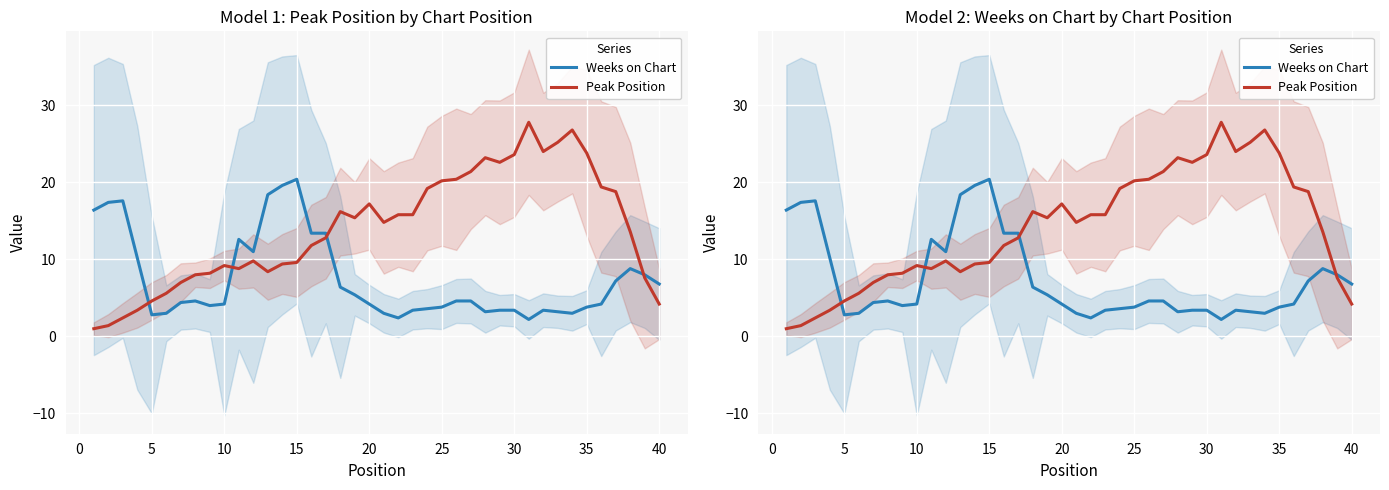

What is the value of the Weeks on Chart point at the 40th from the left?

6.8